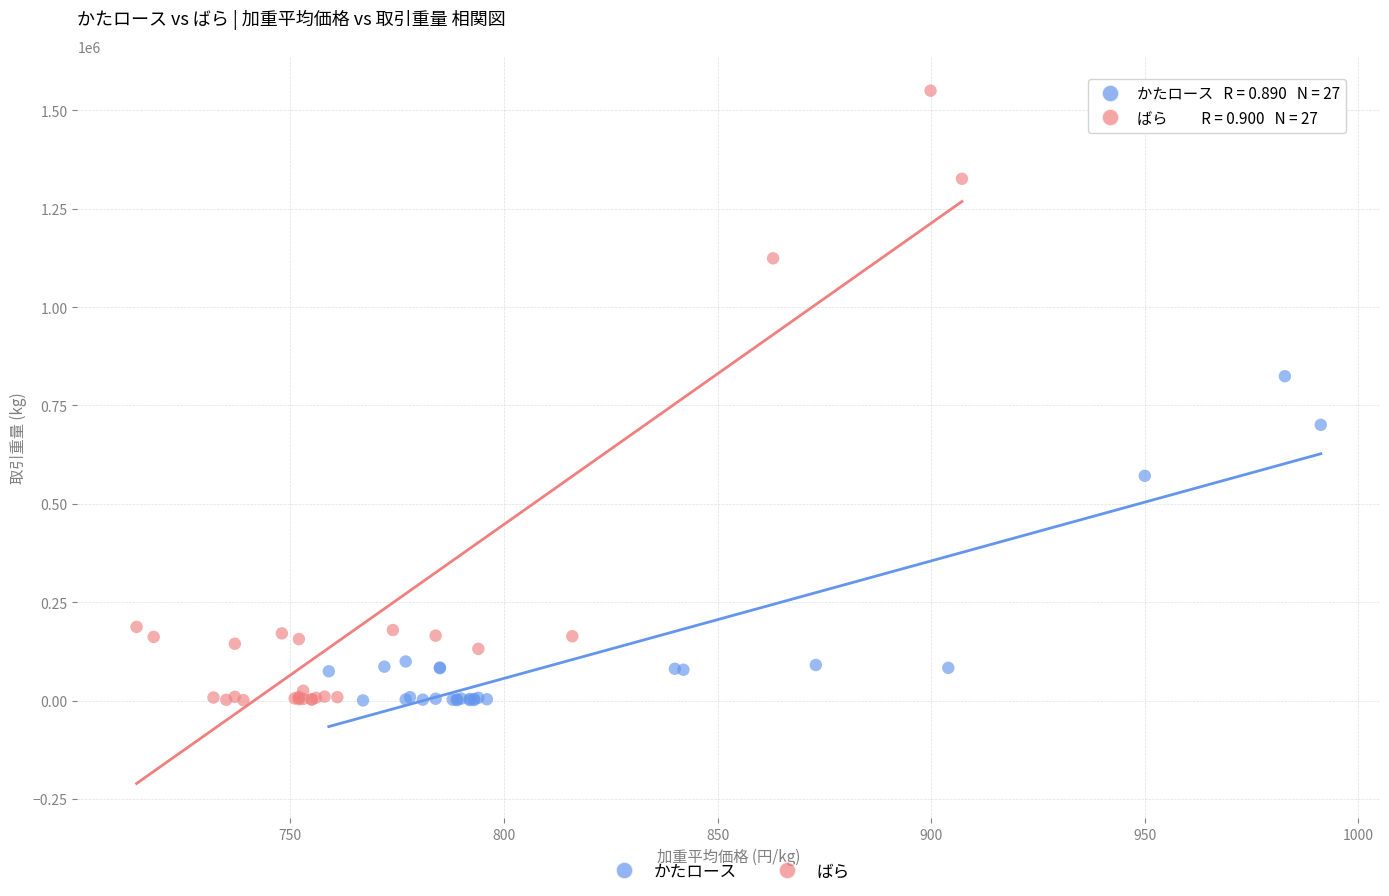

Which series has the largest Y range (max minus min)?

ばら